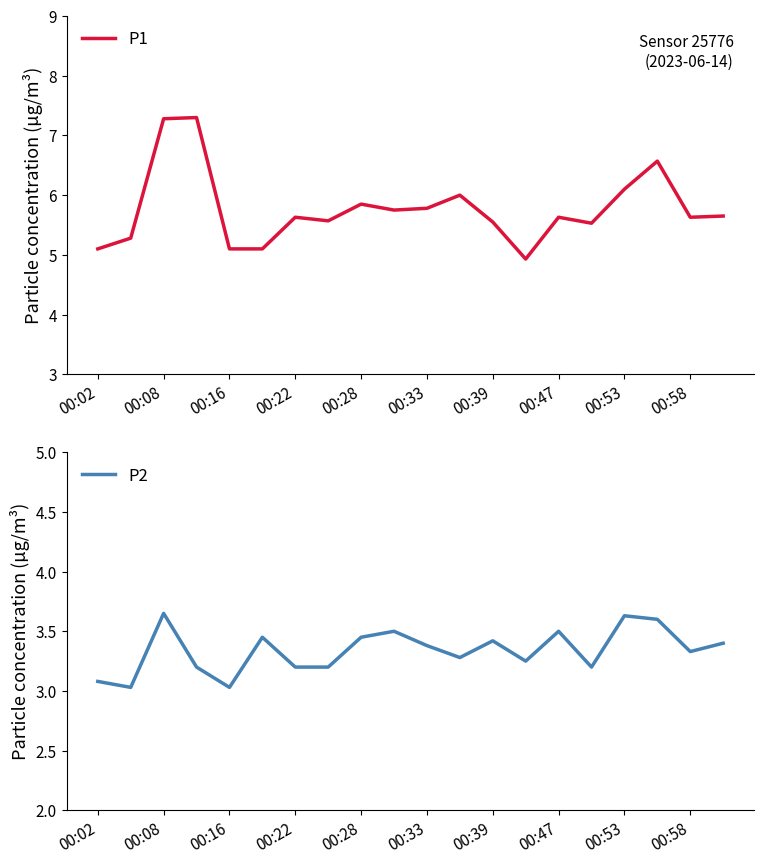

The P1 series shows 5.6 at 00:22. True or false?

True